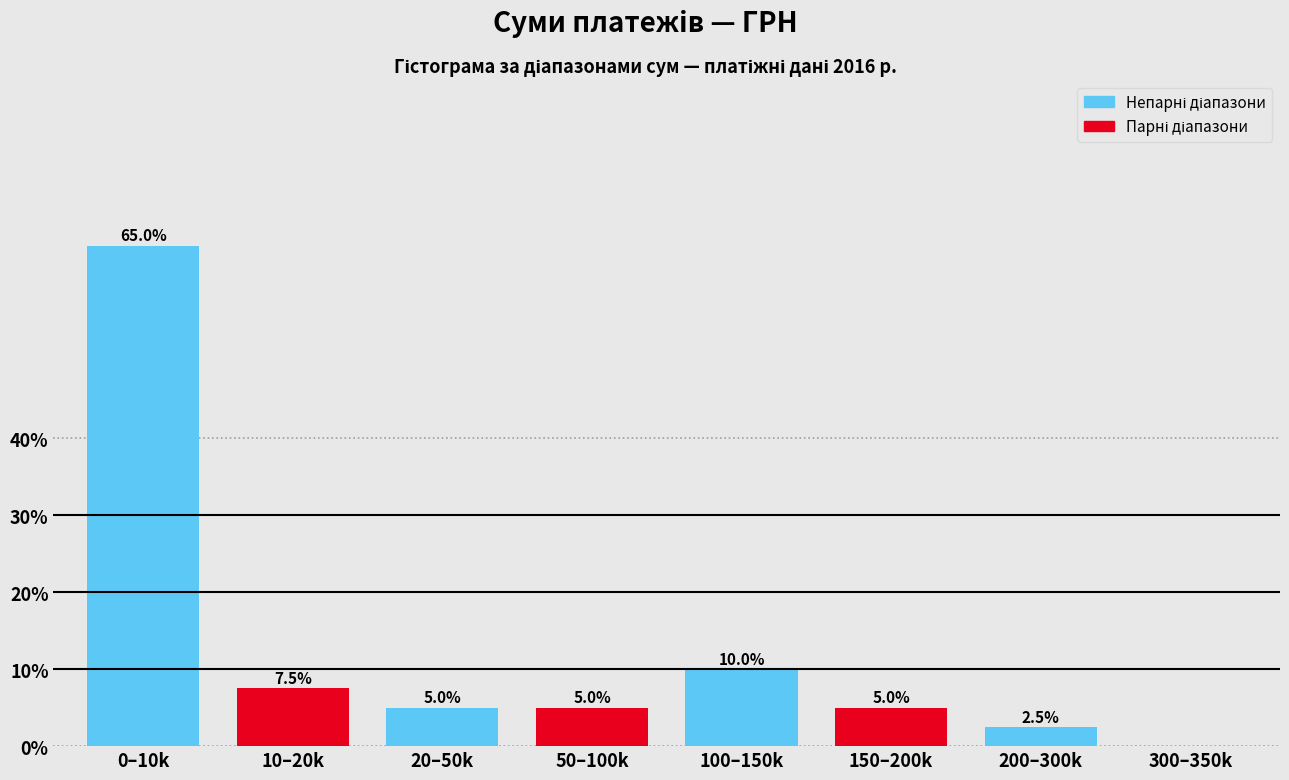

Reading right to left, list all the values displayed in this chart.

300–350k=0.0	200–300k=2.5	150–200k=5.0	100–150k=10.0	50–100k=5.0	20–50k=5.0	10–20k=7.5	0–10k=65.0